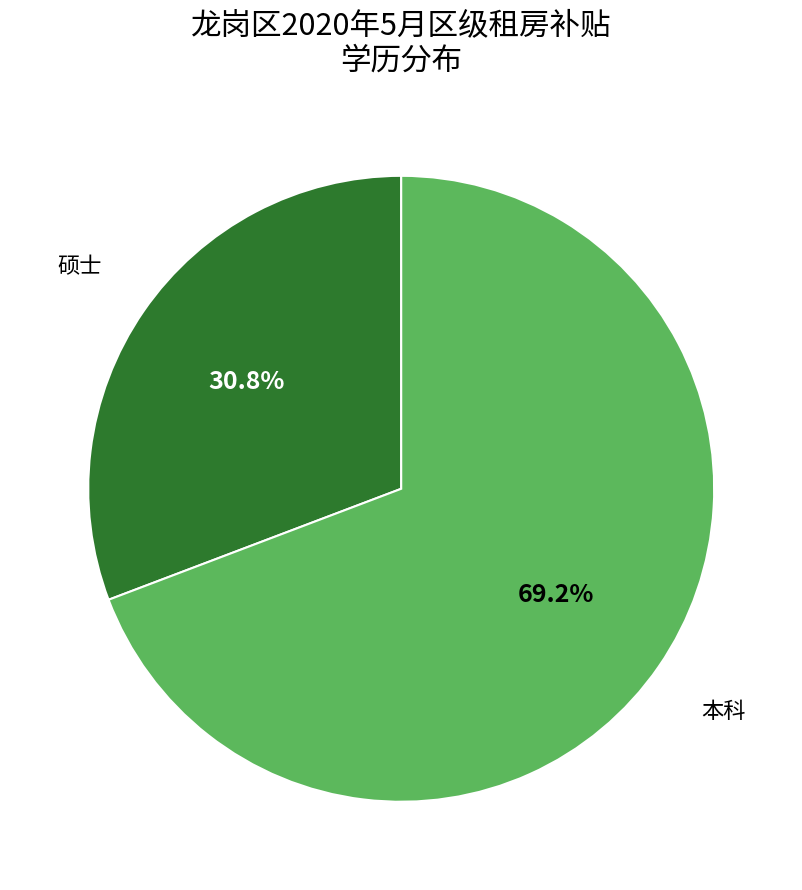

Does any single category account for the majority?

Yes